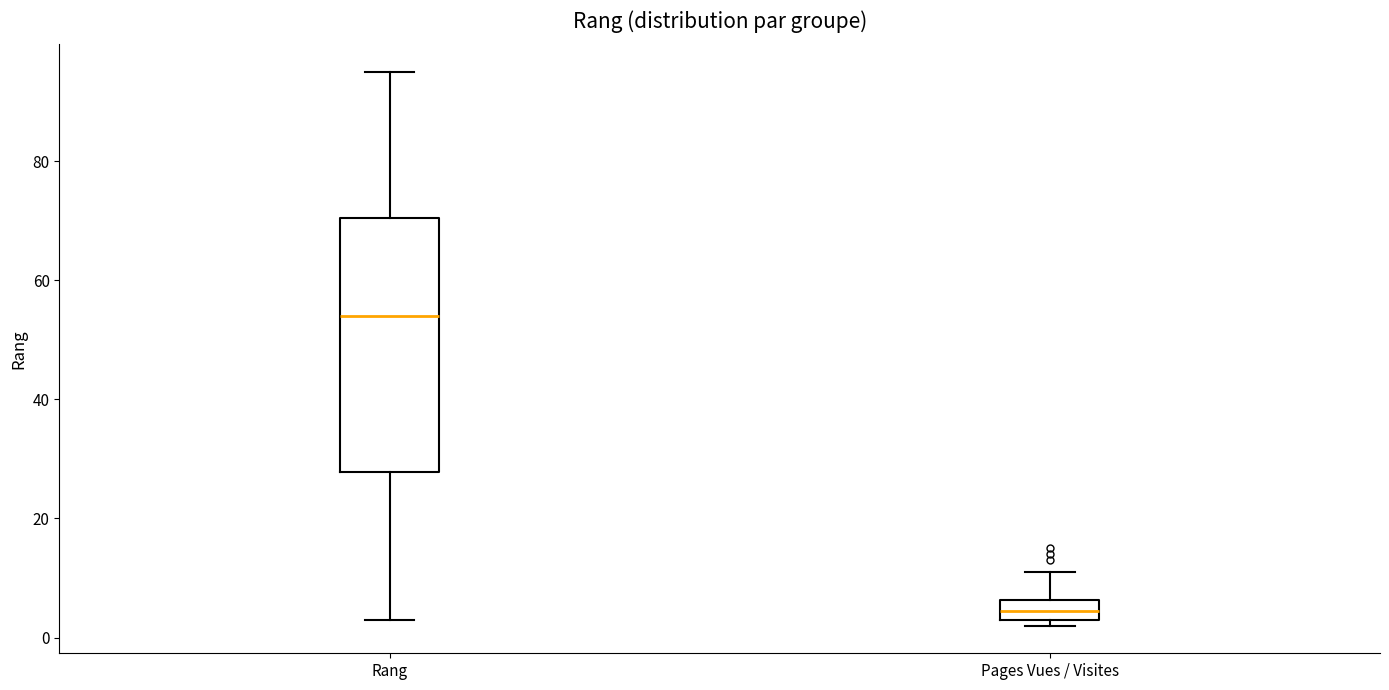

Which box is the tallest, from its lower edge to its upper edge?

Rang